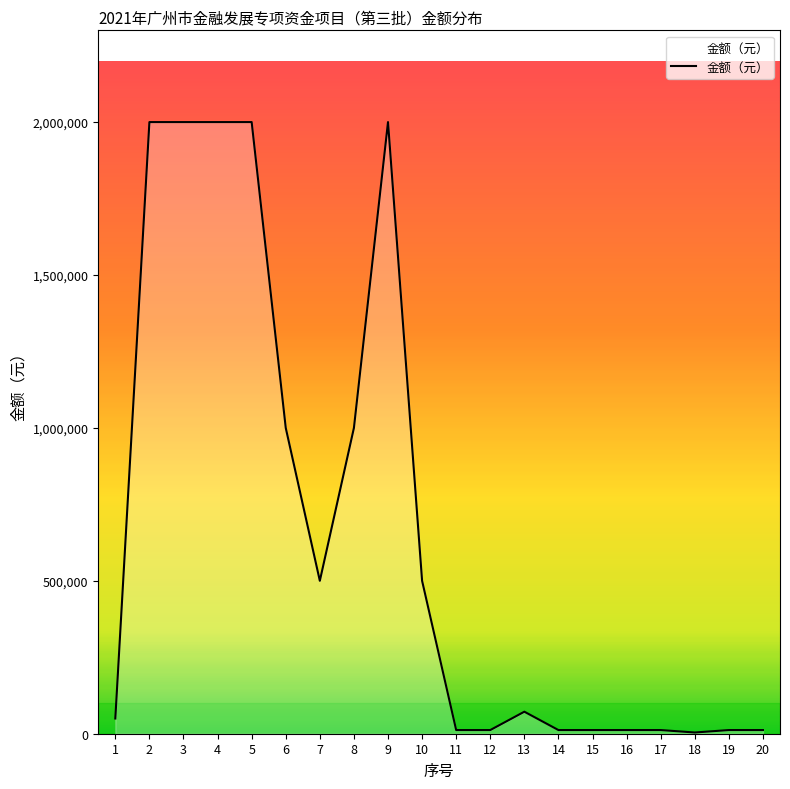

The value at 10 is 759437. True or false?

False